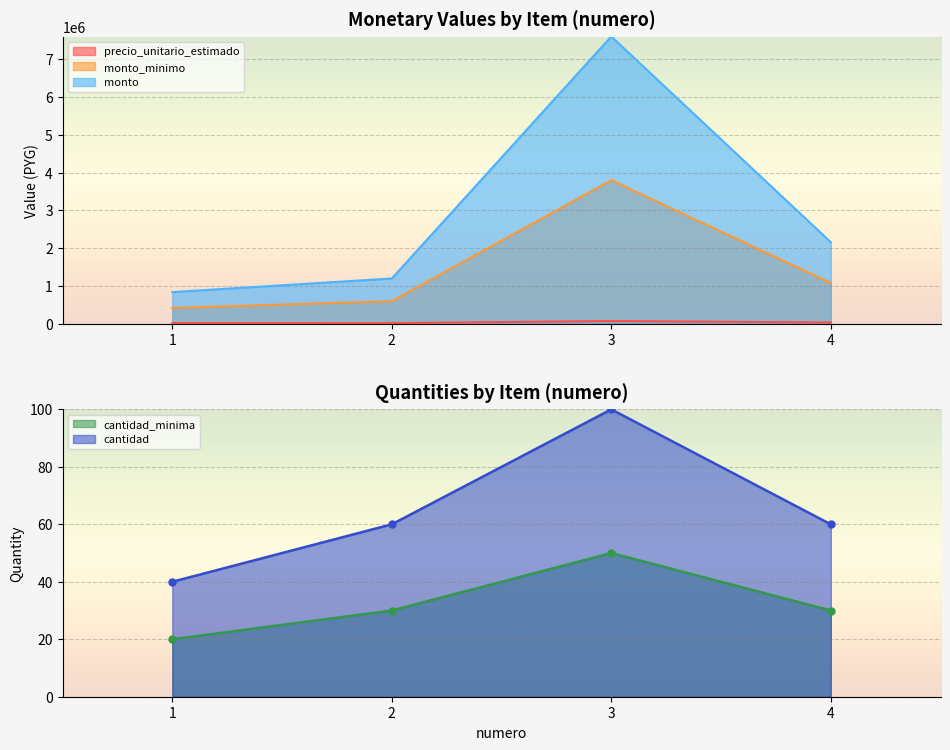

Where is the first local minimum for precio_unitario_estimado?

2